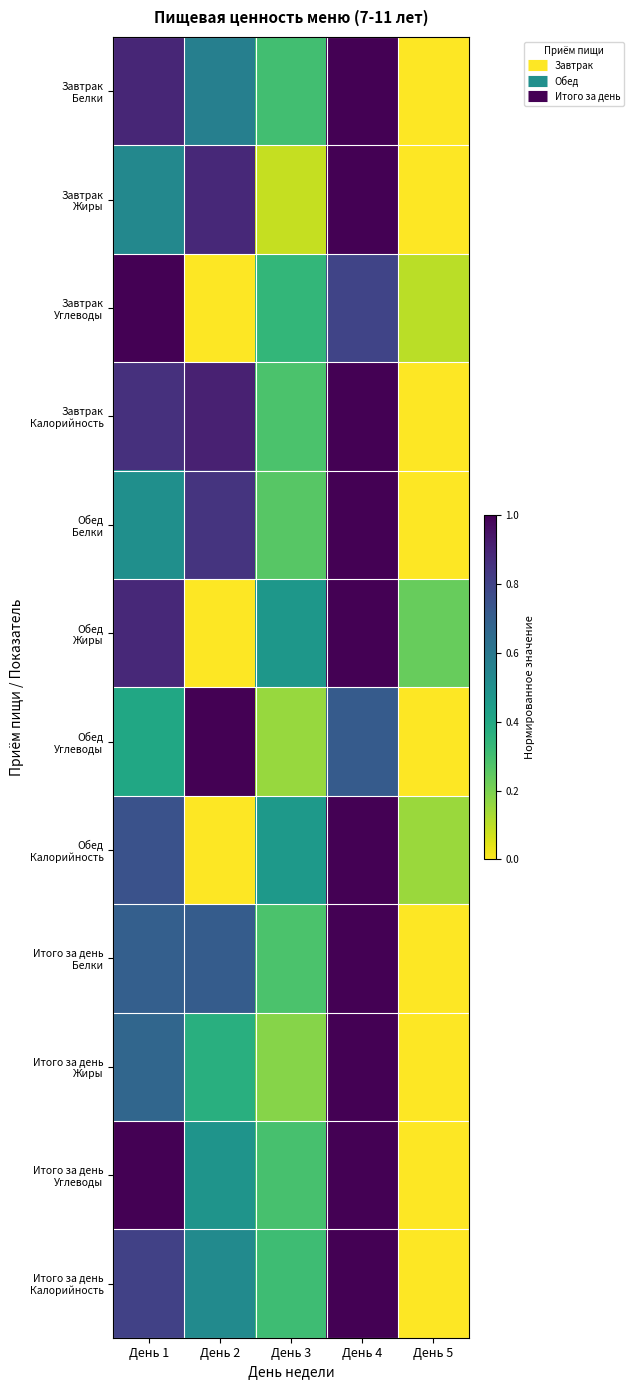

Between День 2 and День 5, which series saw the biggest shift?

Обед Углеводы